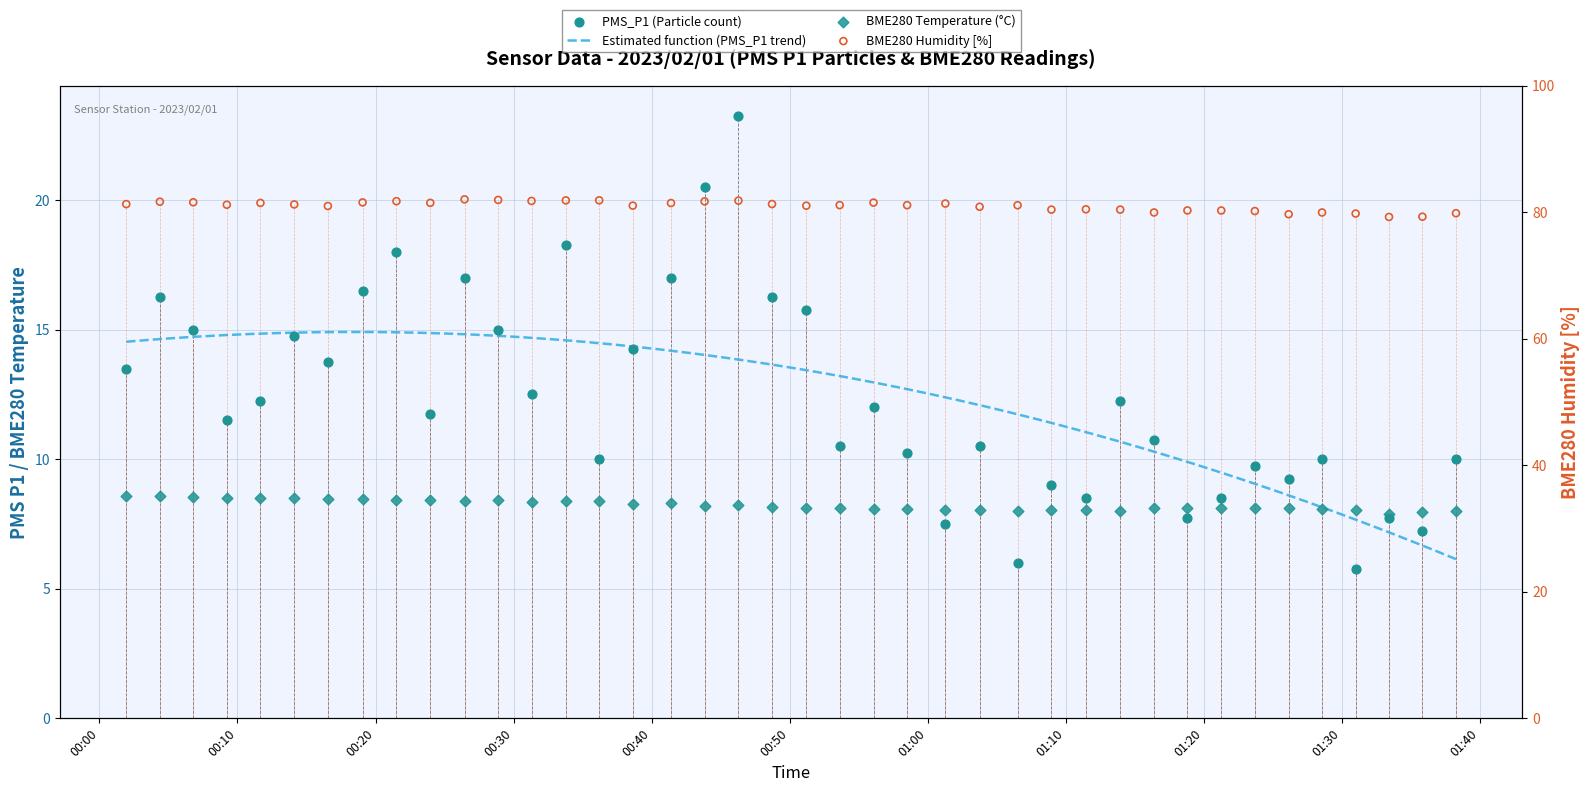

Which series reaches the maximum Y coordinate?

BME280_humidity